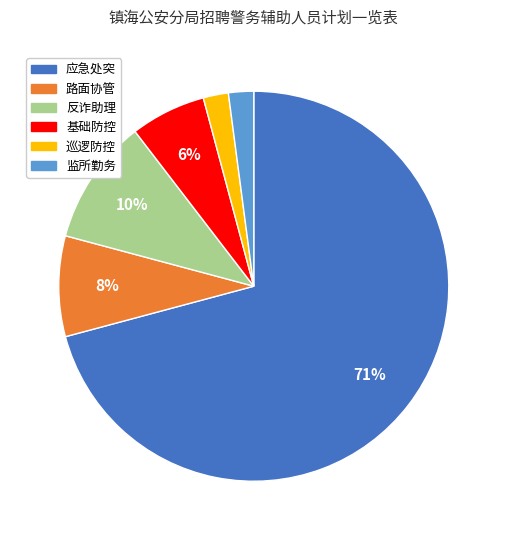

What percentage is the 基础防控 slice, to the nearest percent?

6%